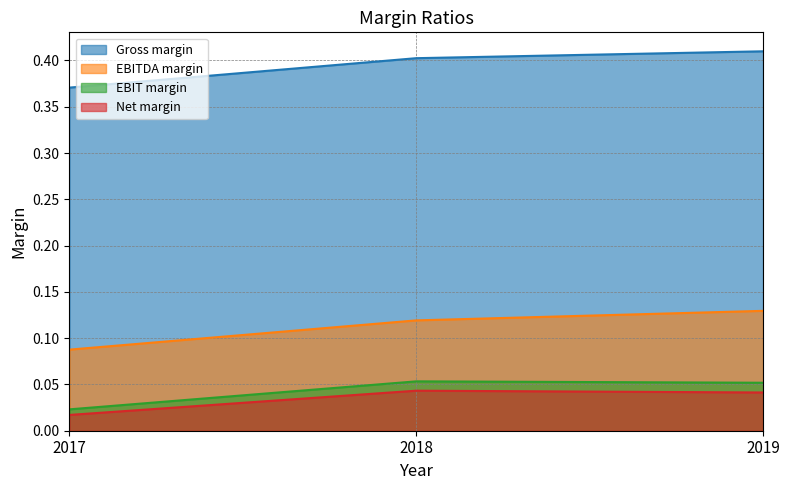

The Net margin series shows 0.0 at 2019. True or false?

False